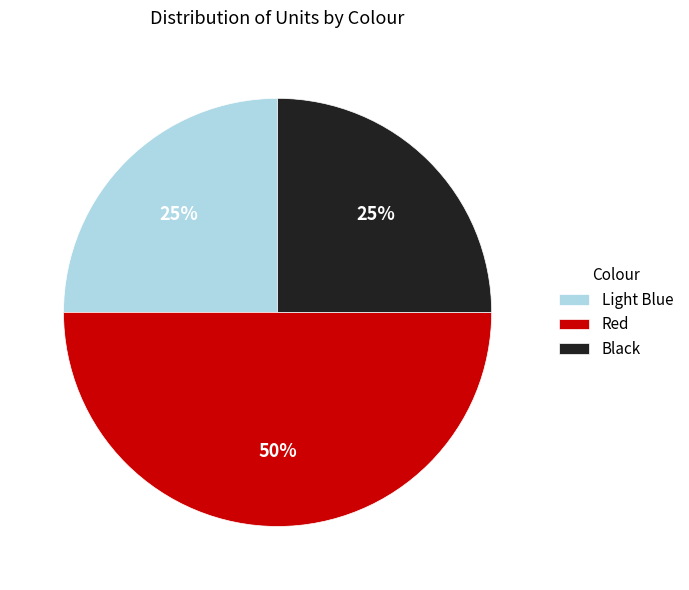

The Black slice represents 31% of the pie. True or false?

False